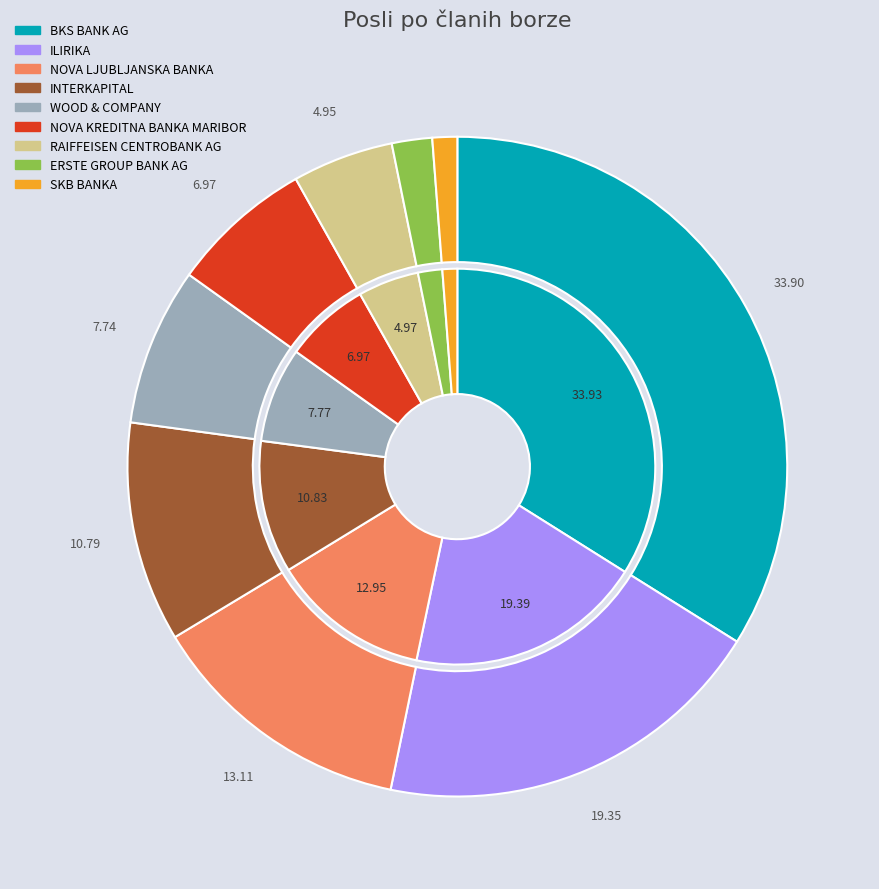

The ILIRIKA slice represents 28% of the pie. True or false?

False